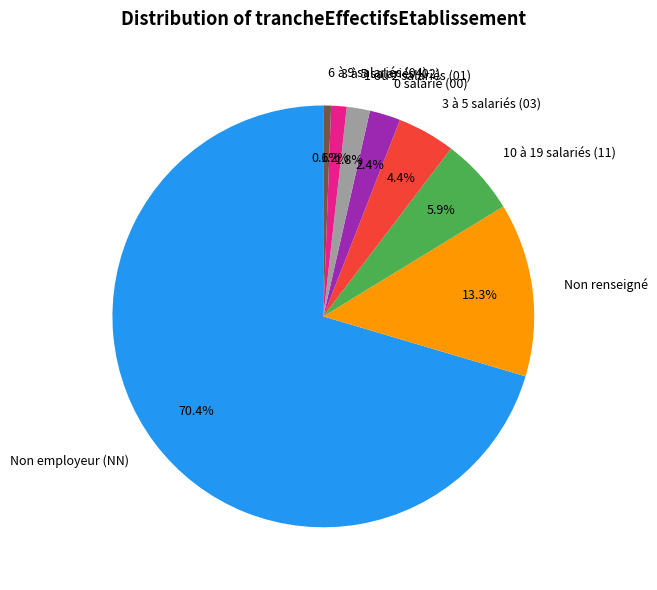

Which slice is the smallest?

6 à 9 salariés (04)